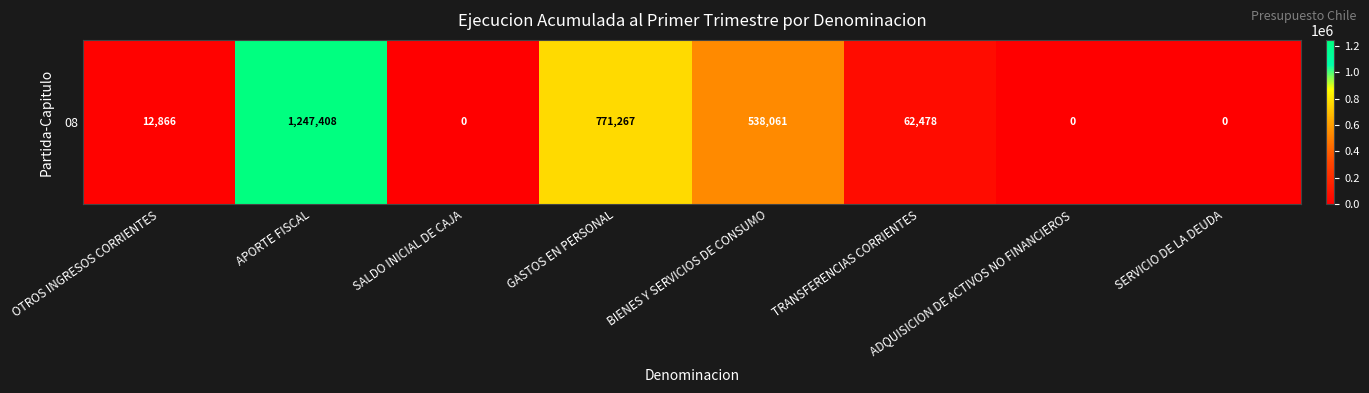

Count the number of categories in the chart.

8